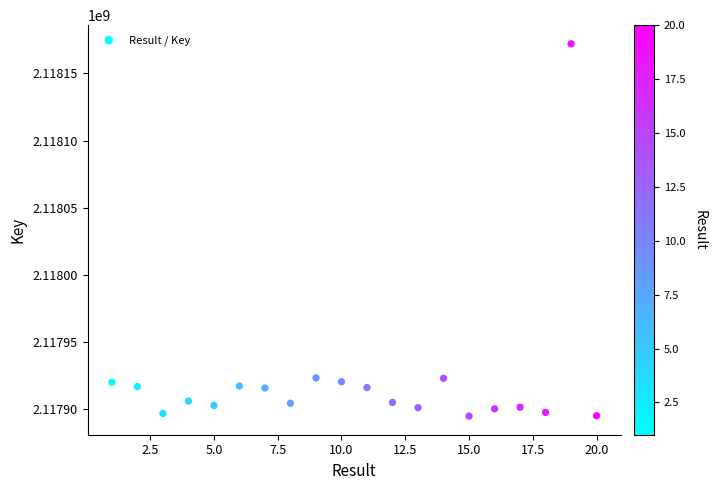

What is the range of X values (max minus min)?

19